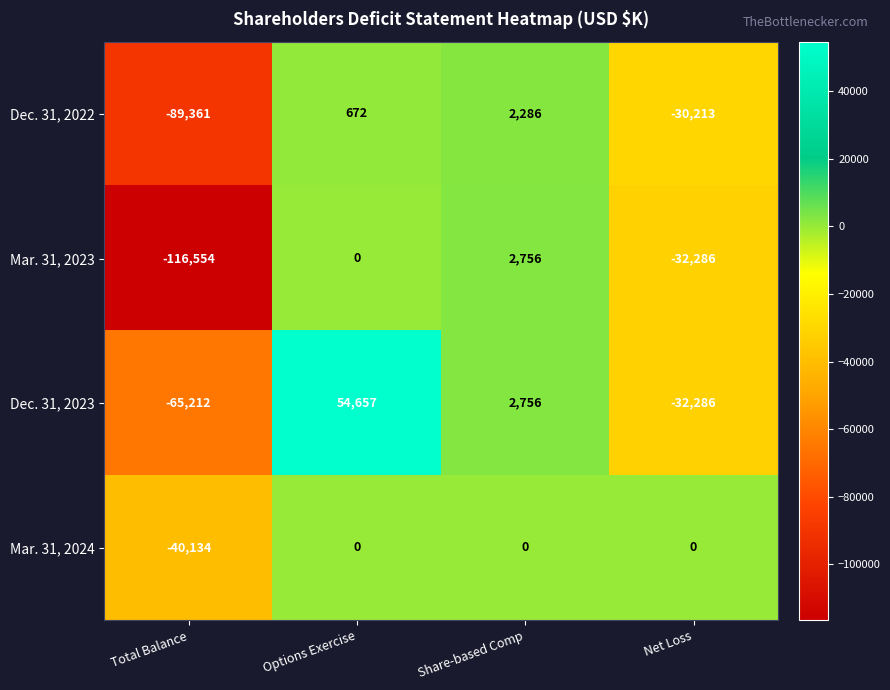

What is the greatest value displayed?

54657